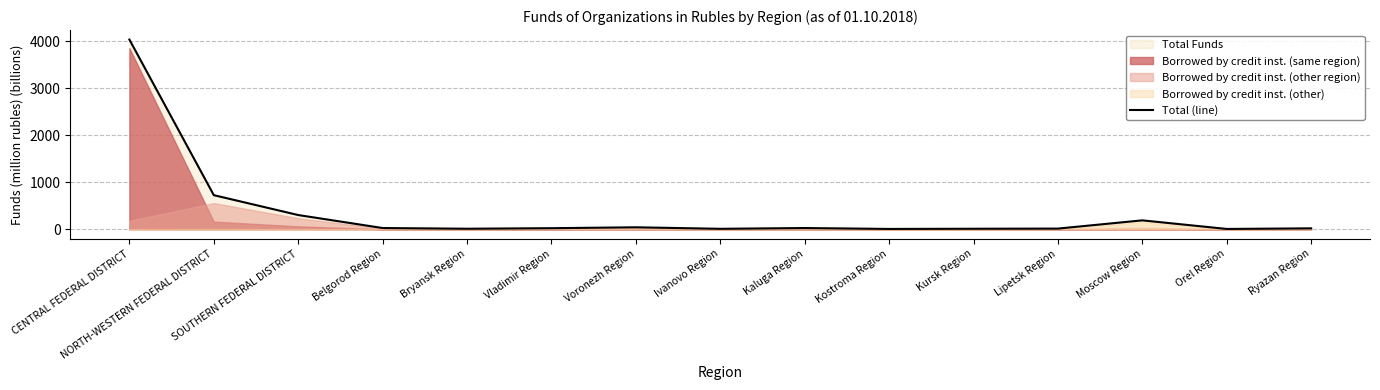

How many interior local valleys (lower than both neighbors) does the data have?

4